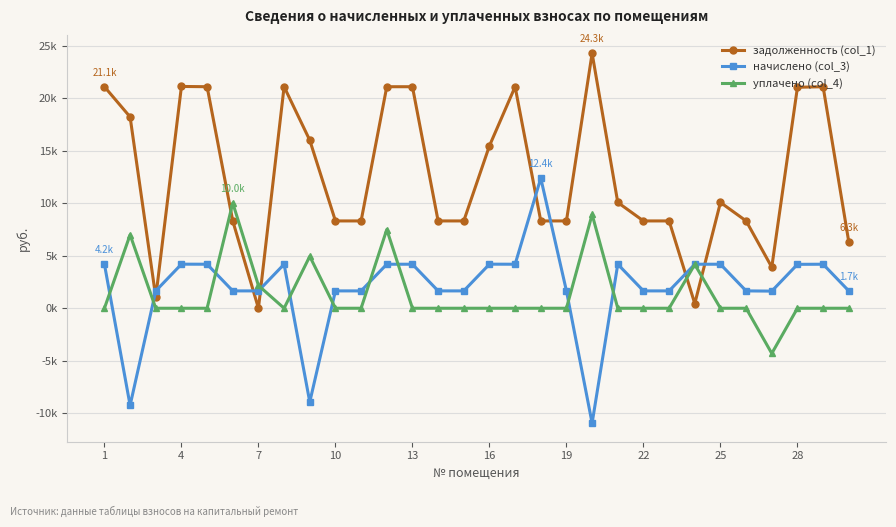

What are all the series names shown in the legend?

задолженность (col_1), начислено (col_3), уплачено (col_4)